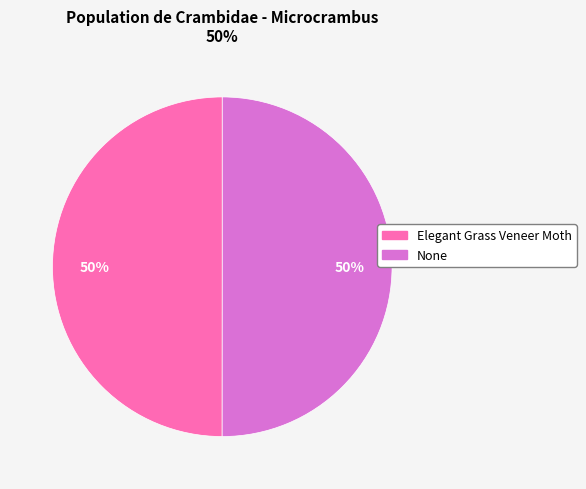

The None slice represents 50% of the pie. True or false?

True